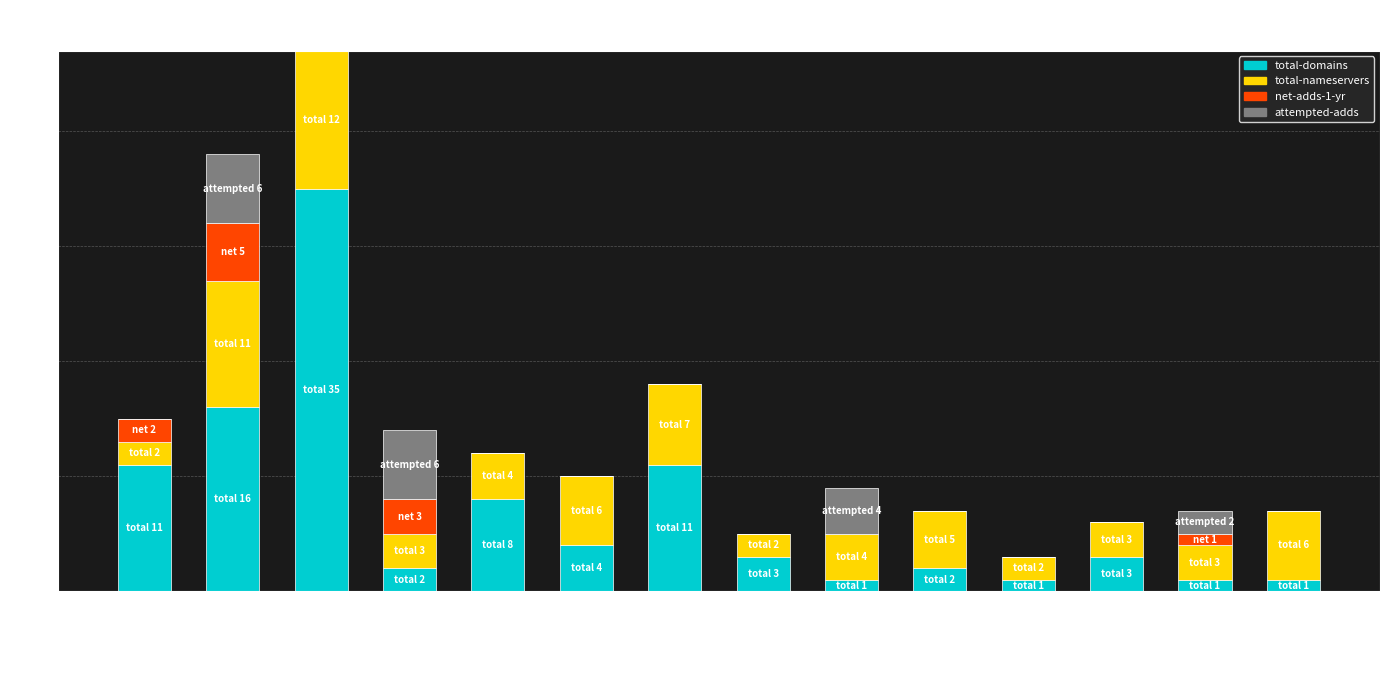

The value of total-domains at Nameweb BVBA is 2. True or false?

True